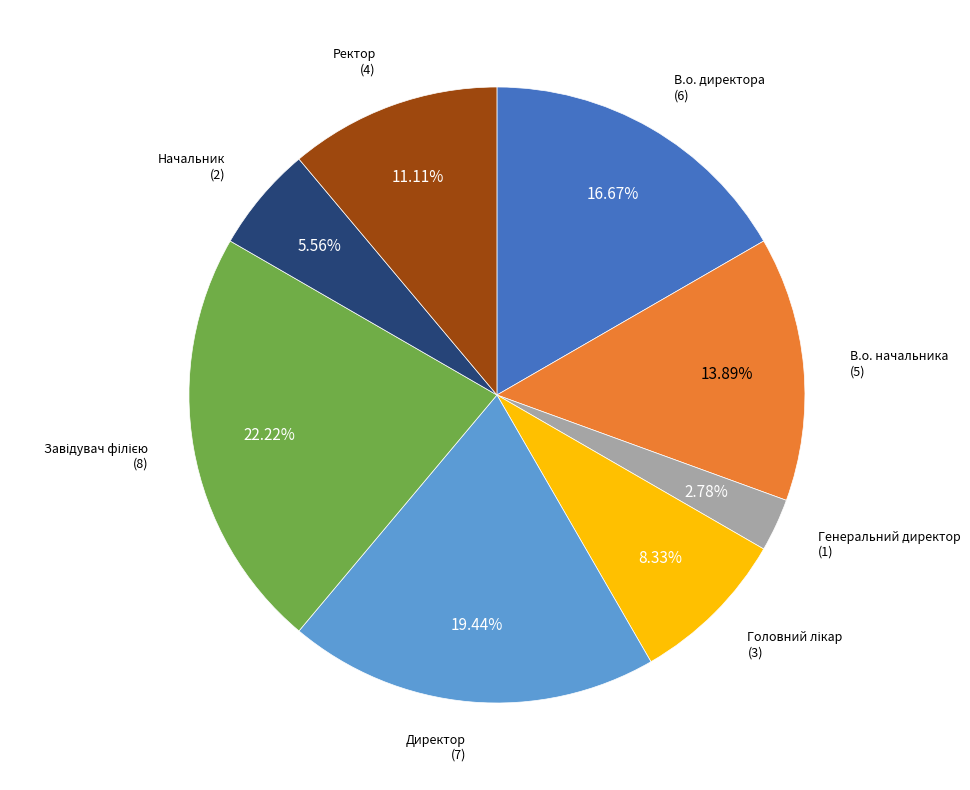

Does any single category account for the majority?

No